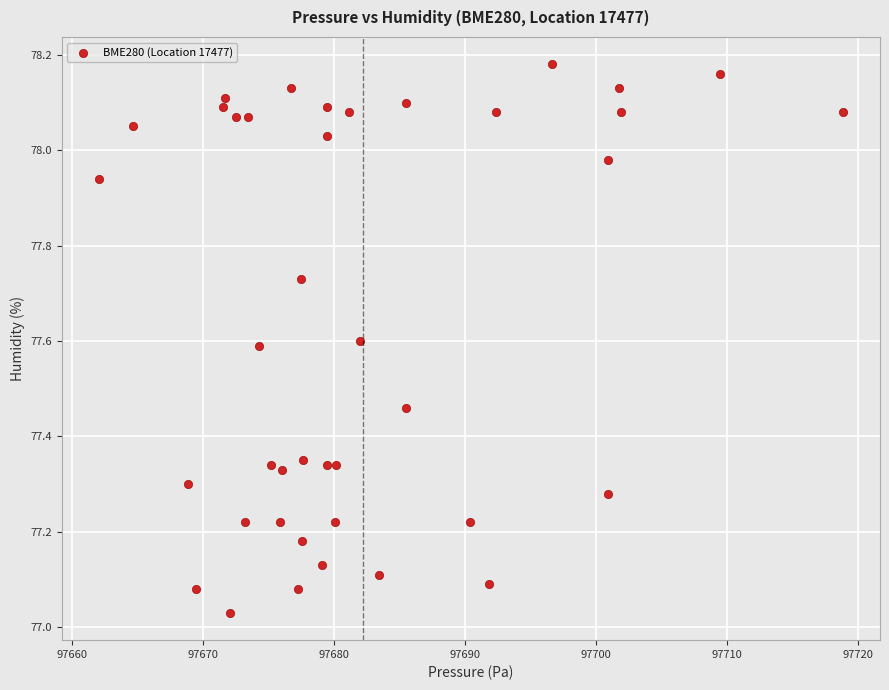

What is the range of X values (max minus min)?

56.8